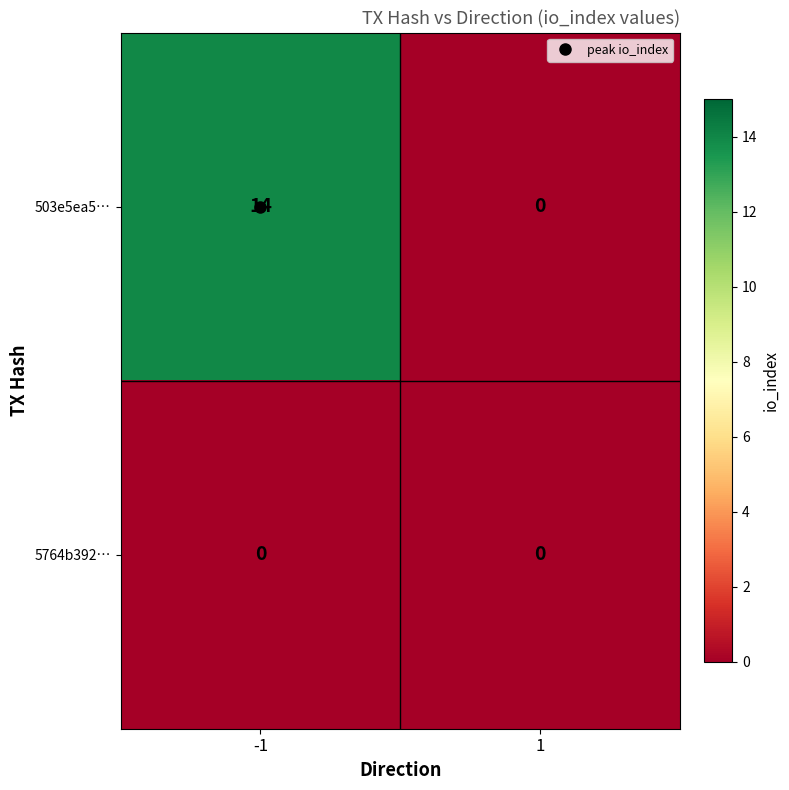

What is the greatest value displayed?

14